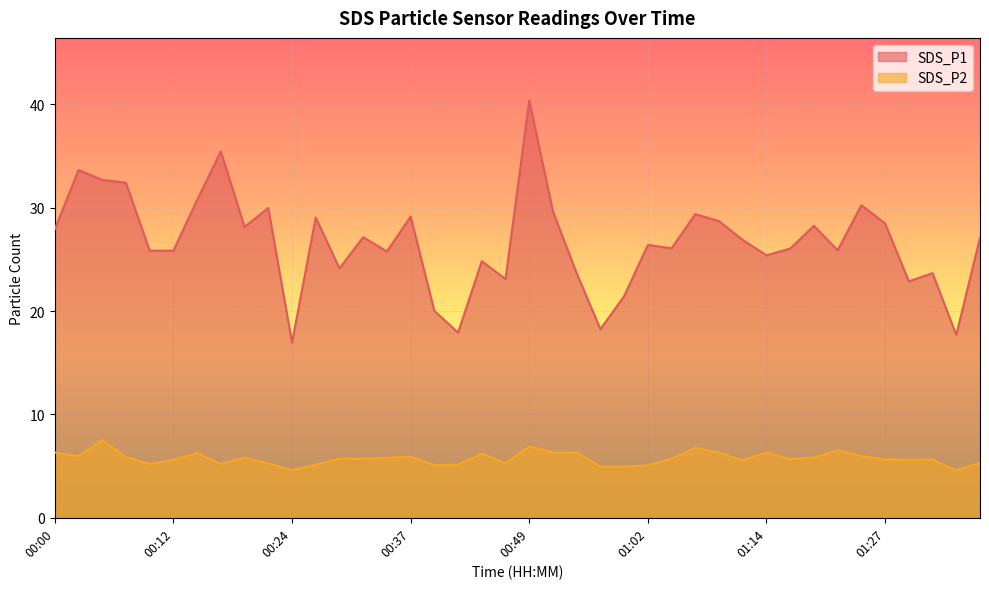

What is the sum of all SDS_P1 values?

1067.2